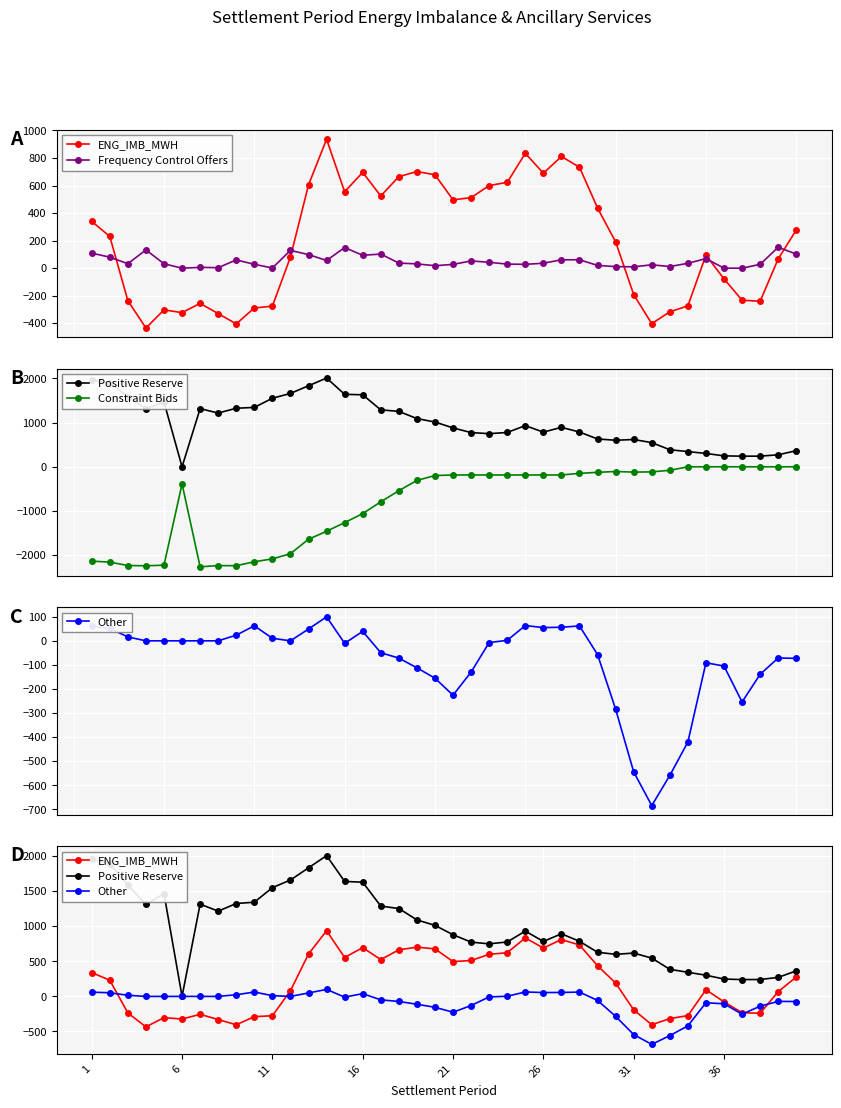

Is the value of Frequency Control Offers at 25 greater than the value of Positive Reserve at 14?

No